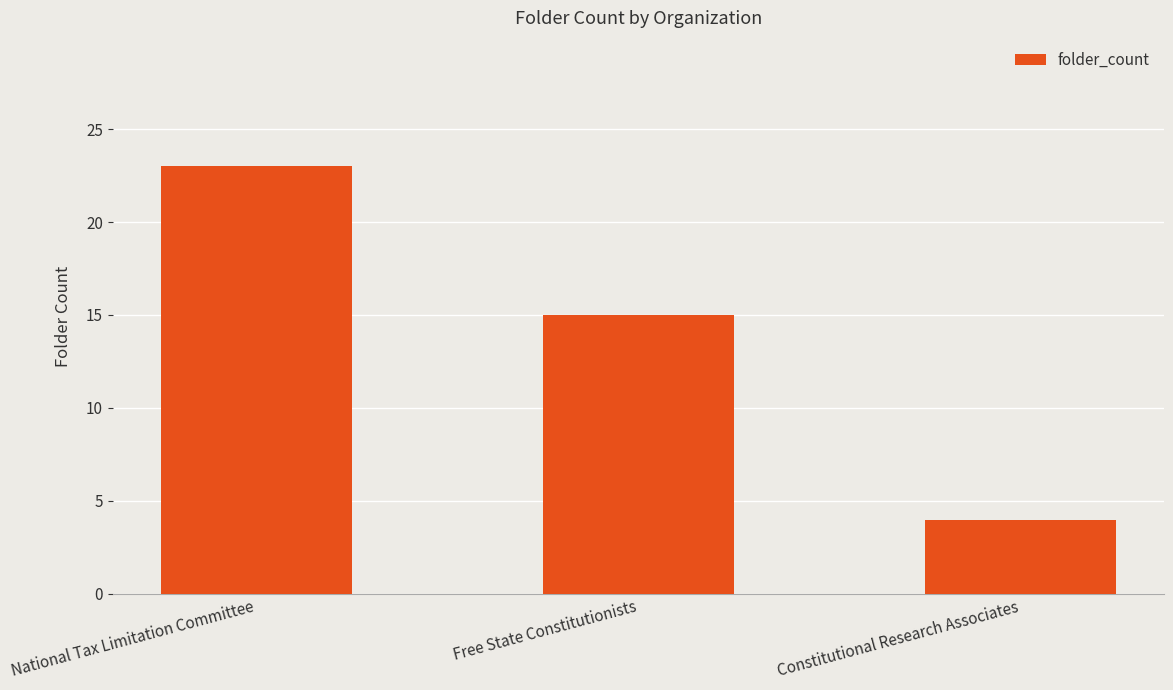

Reading left to right, list all the values displayed in this chart.

23	15	4